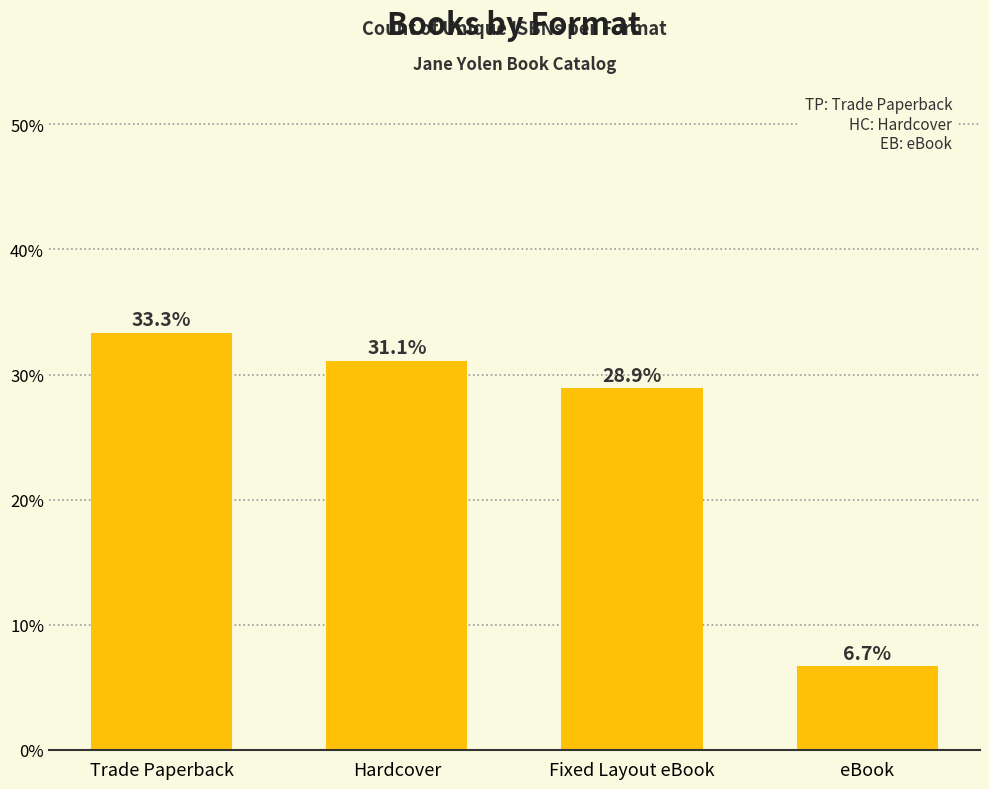

What is the difference between the second highest and minimum values?

24.4